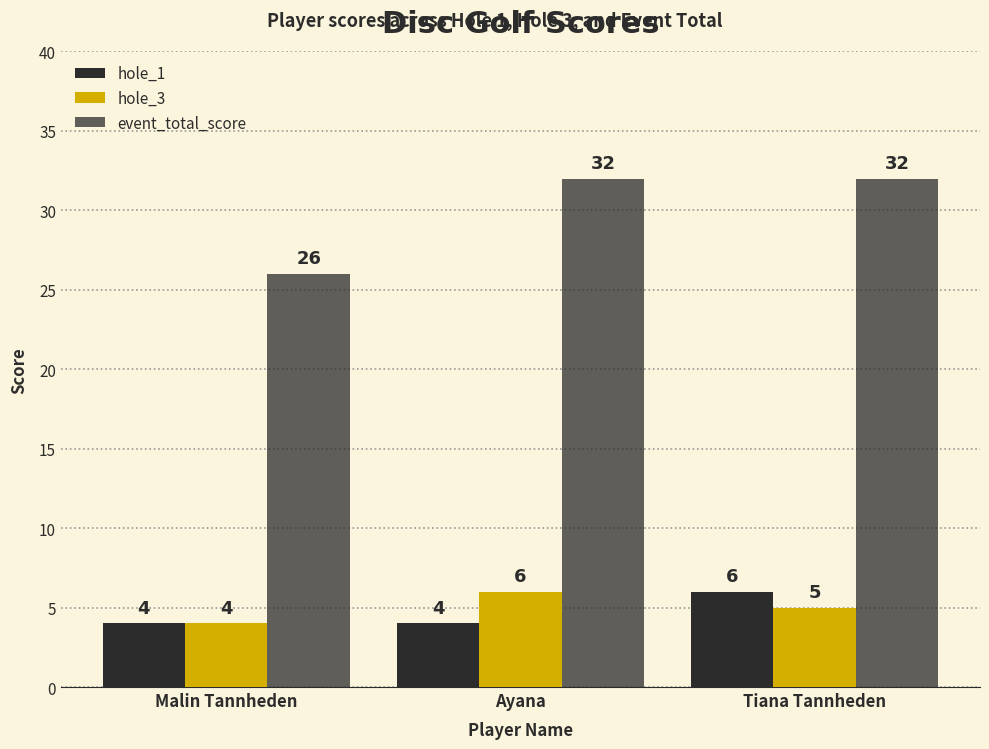

How many categories are shown in the chart?

3